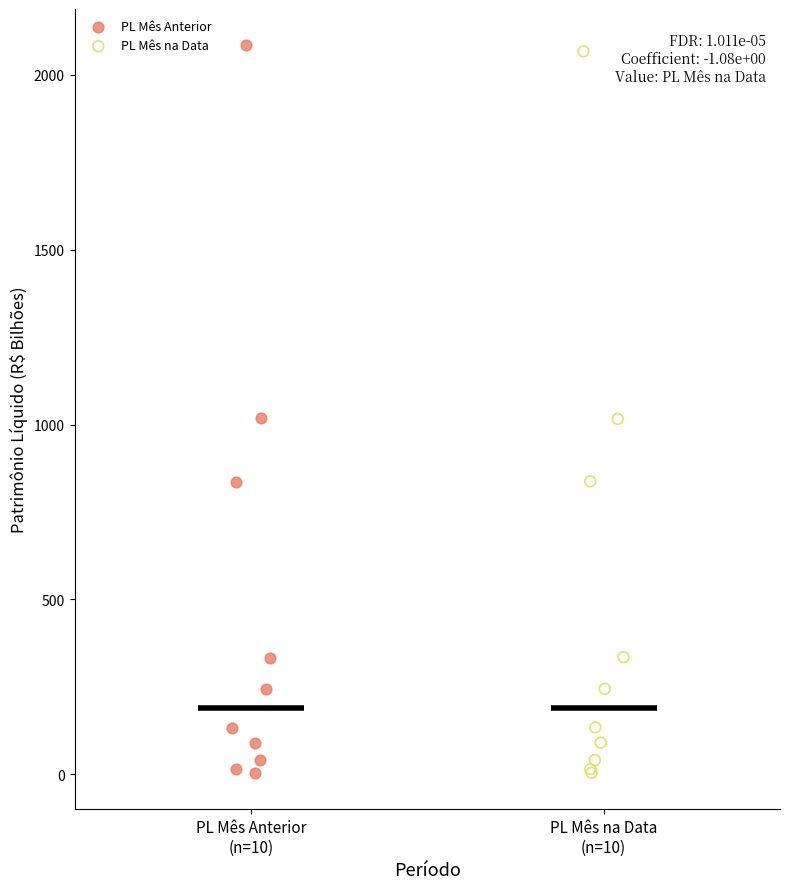

Which series has the largest Y range (max minus min)?

PL Mês Anterior